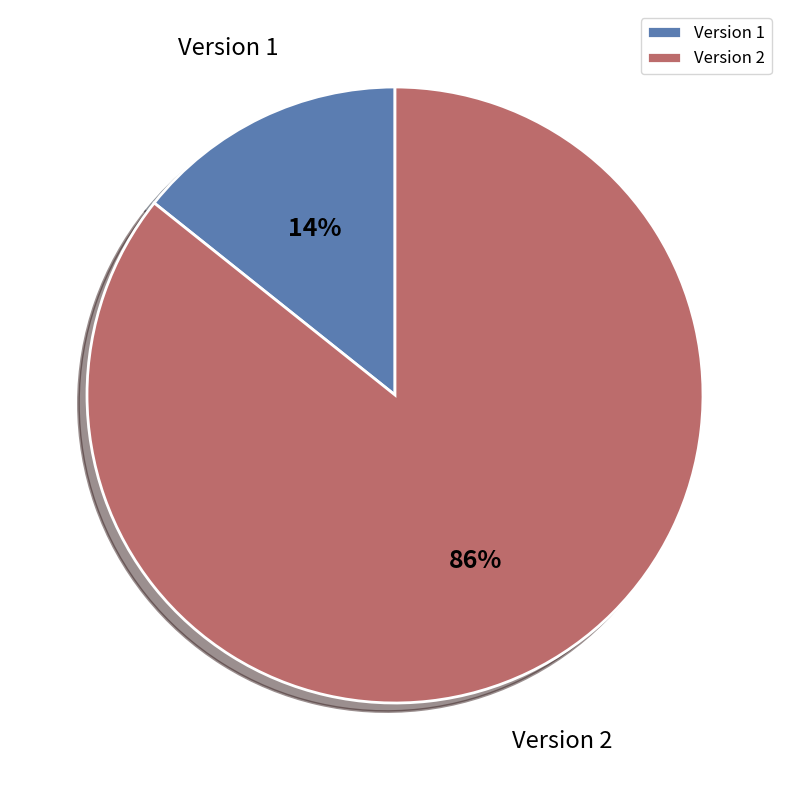

Is there a majority slice in this chart?

Yes